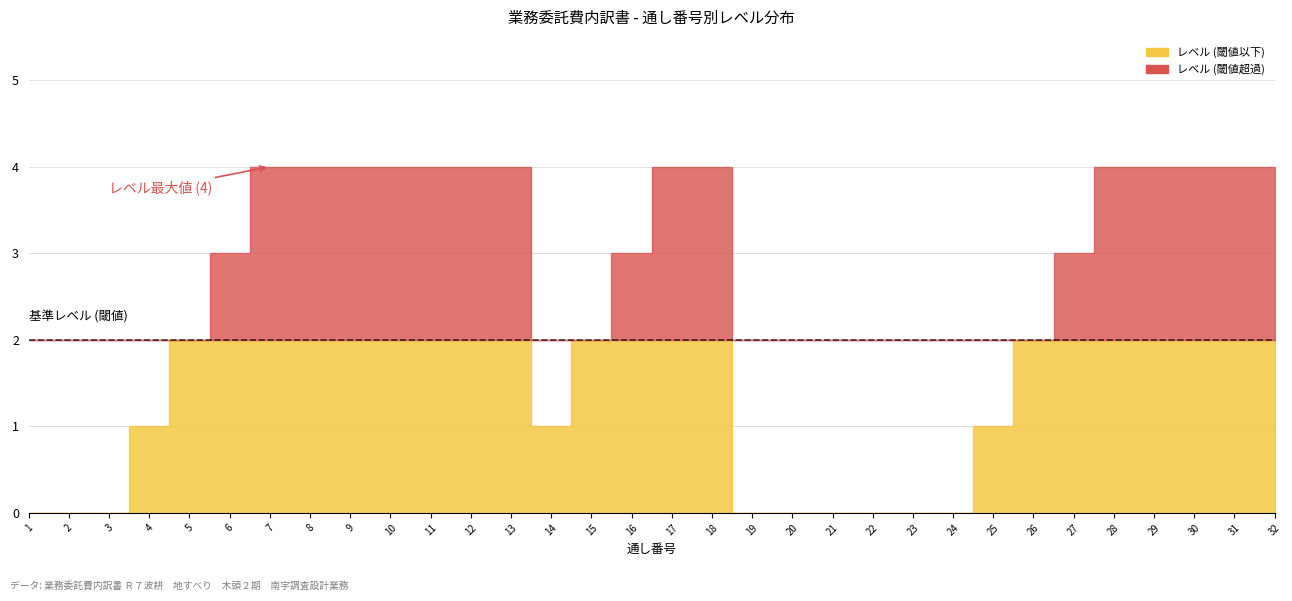

What is the value of the 通し番号 point at the 10th from the left?

10